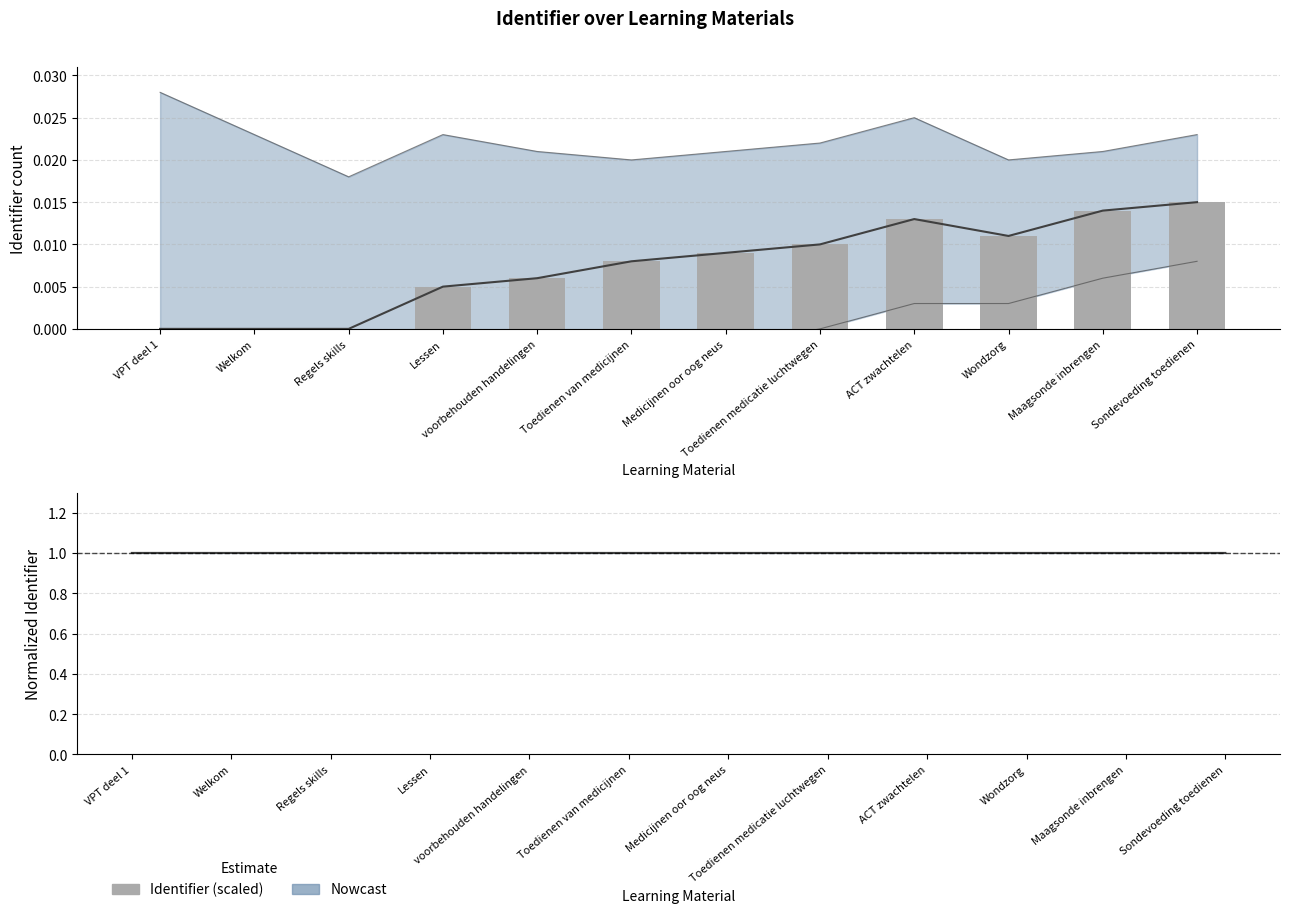

Where is the data nearest to the value 0?

VPT deel 1